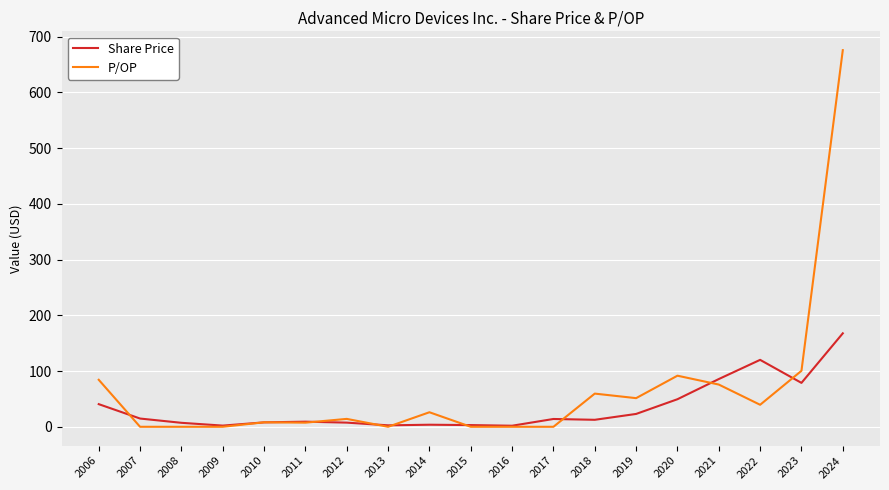

Is this an area chart (filled region under the line)?

No